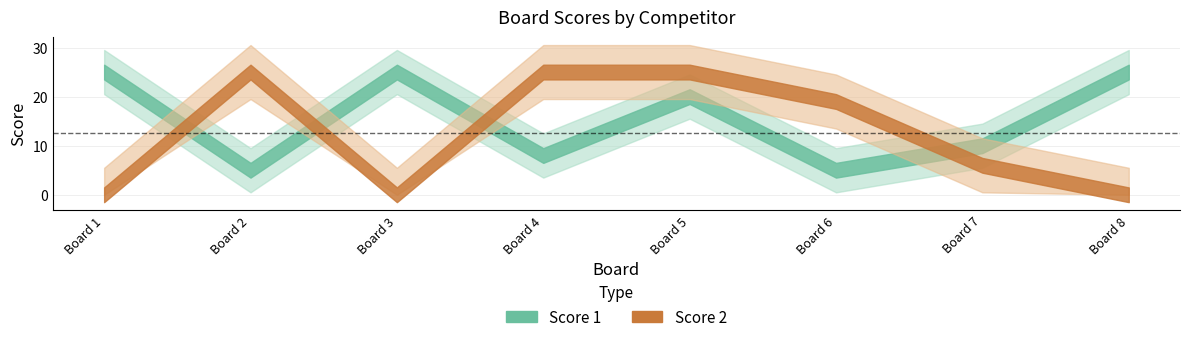

How many series are shown in this chart?

2